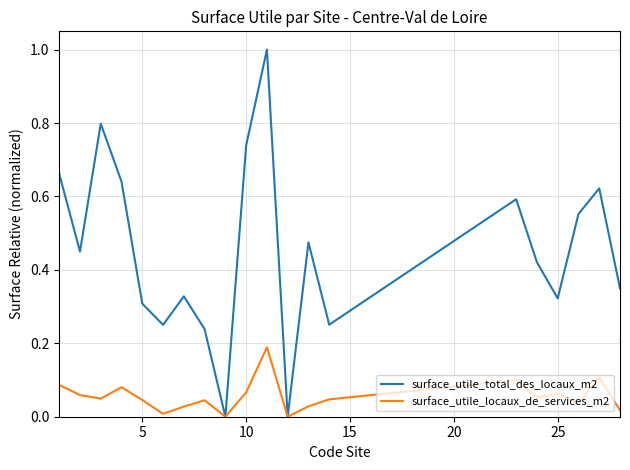

What is the sum of all surface_utile_total_des_locaux_m2 values?

9.0